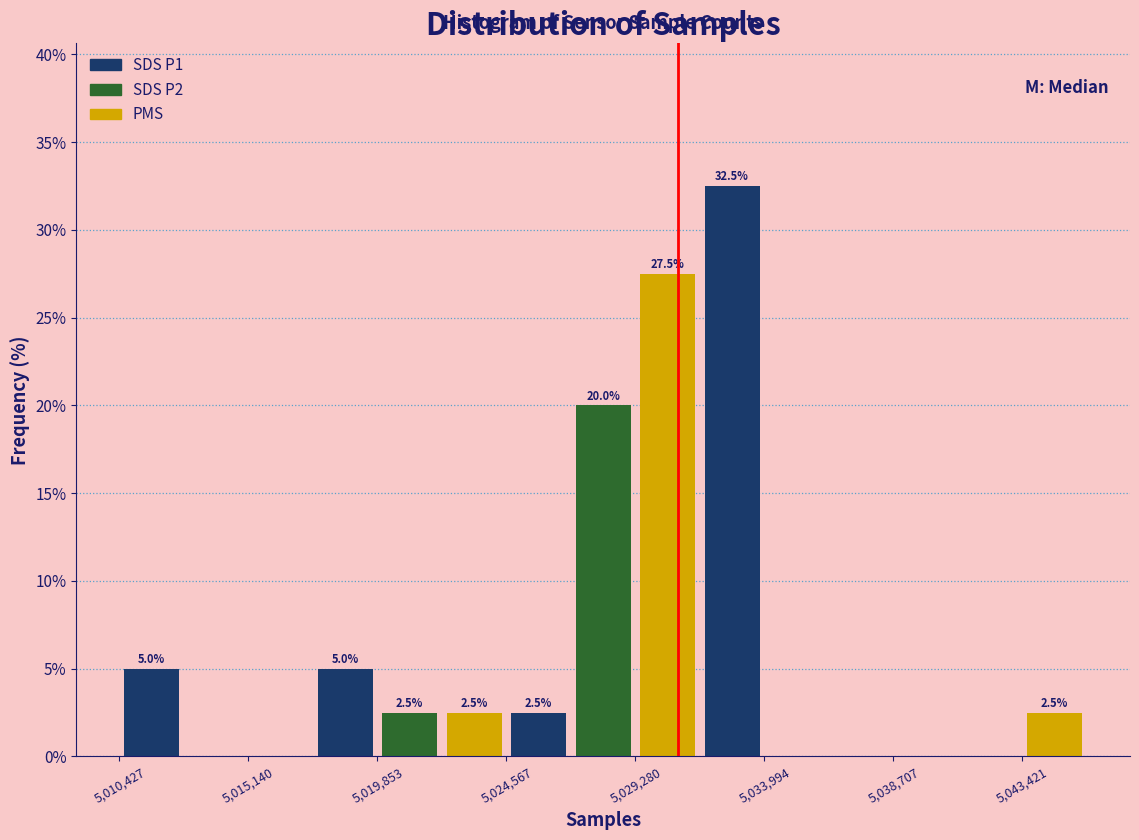

Which range on the x-axis has the tallest bar?

5031500 to 5034000